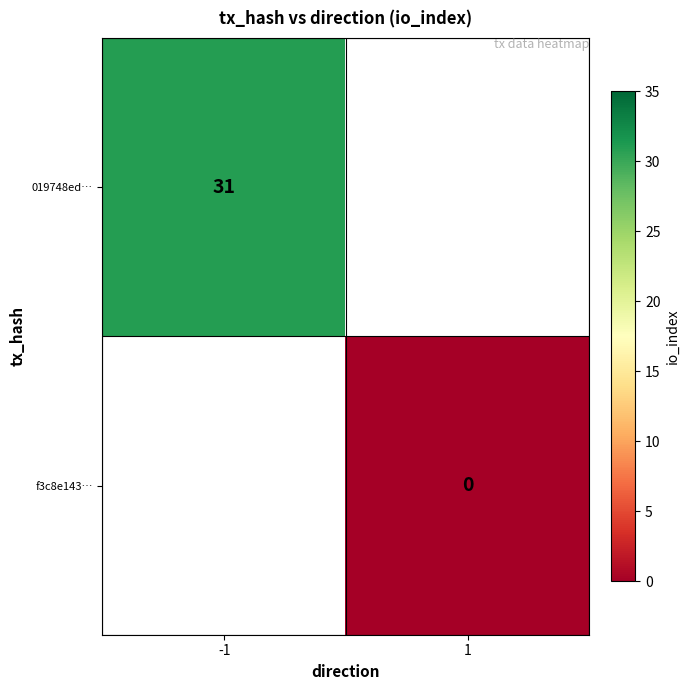

The 019748ed… series shows 31 at -1. True or false?

True